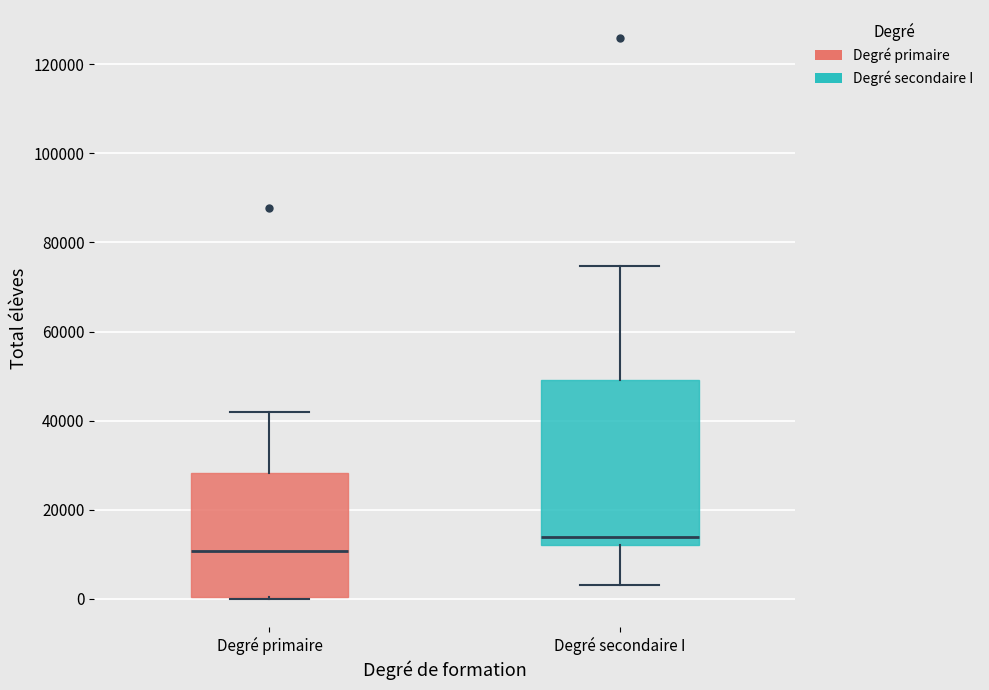

Reading left to right, read every box against the y-axis: the position of its median line, the range the box covers, and the ends of its whiskers. The values are not printed on the chart, so give them approximately, as read against the axis.

Degré primaire: median 10000, box 0 to 28000, whiskers 0 to 42000
Degré secondaire I: median 14000, box 12000 to 50000, whiskers 4000 to 74000